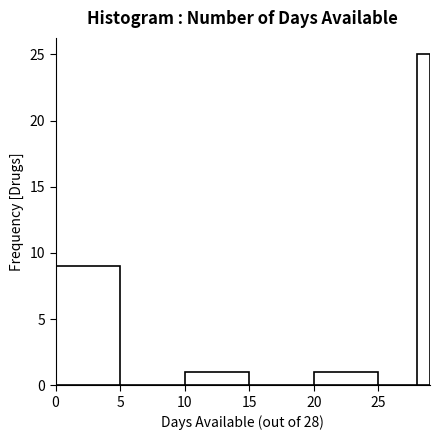

Read against the x-axis, roughly where is the centre of the tallest bar?

28.5